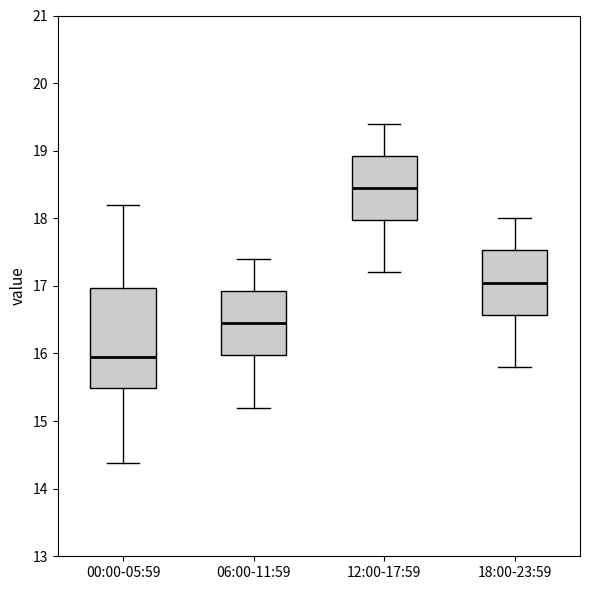

Reading left to right, read every box against the y-axis: the position of its median line, the range the box covers, and the ends of its whiskers. The values are not printed on the chart, so give them approximately, as read against the axis.

00:00-05:59: median 16.0, box 15.5 to 17.0, whiskers 14.4 to 18.2
06:00-11:59: median 16.5, box 16.0 to 16.9, whiskers 15.2 to 17.4
12:00-17:59: median 18.5, box 18.0 to 18.9, whiskers 17.2 to 19.4
18:00-23:59: median 17.1, box 16.6 to 17.5, whiskers 15.8 to 18.0